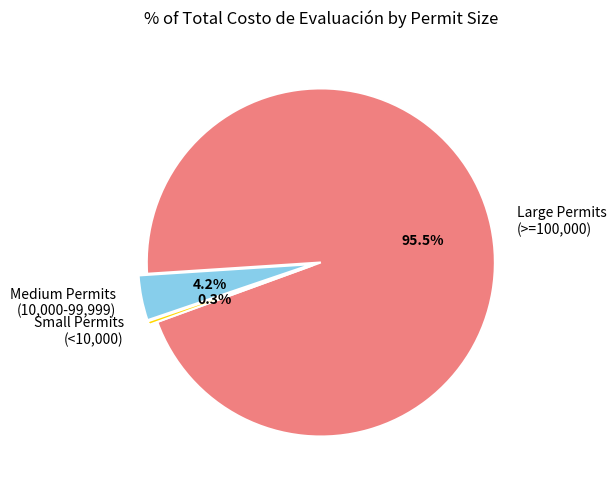

Which category accounts for the majority?

Large Permits (>=100,000)